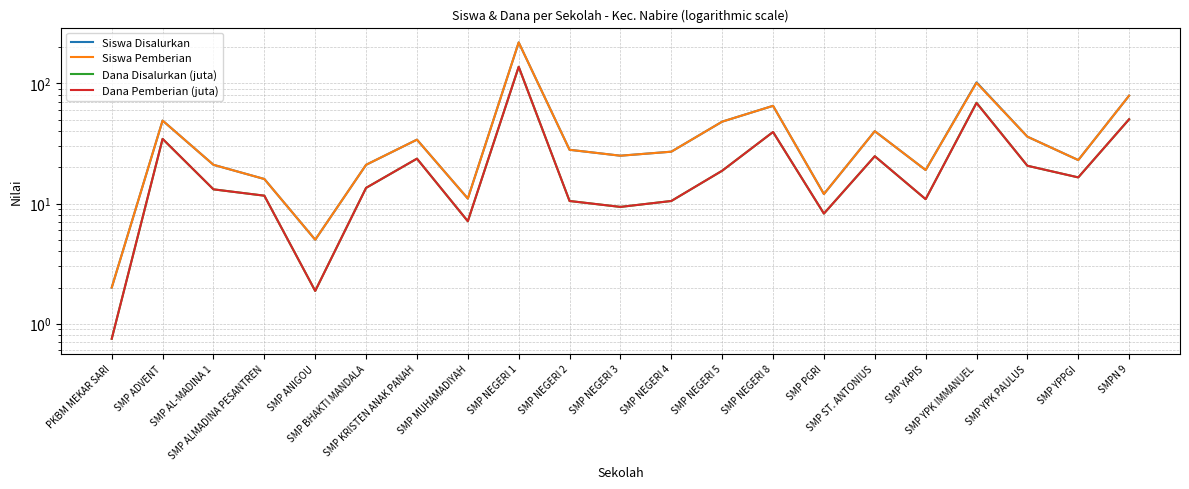

Reading left to right, list all the values displayed in this chart.

Siswa Disalurkan: 2.0	49.0	21.0	16.0	5.0	21.0	34.0	11.0	219.0	28.0	25.0	27.0	48.0	65.0	12.0	40.0	19.0	102.0	36.0	23.0	79.0
Siswa Pemberian: 2.0	49.0	21.0	16.0	5.0	21.0	34.0	11.0	219.0	28.0	25.0	27.0	48.0	65.0	12.0	40.0	19.0	101.0	36.0	23.0	79.0
Dana Disalurkan (juta): 0.8	34.5	13.1	11.6	1.9	13.5	23.6	7.1	137.2	10.5	9.4	10.5	18.8	39.4	8.2	24.8	10.9	69.0	20.6	16.5	50.2
Dana Pemberian (juta): 0.8	34.5	13.1	11.6	1.9	13.5	23.6	7.1	137.2	10.5	9.4	10.5	18.8	39.4	8.2	24.8	10.9	68.6	20.6	16.5	50.2